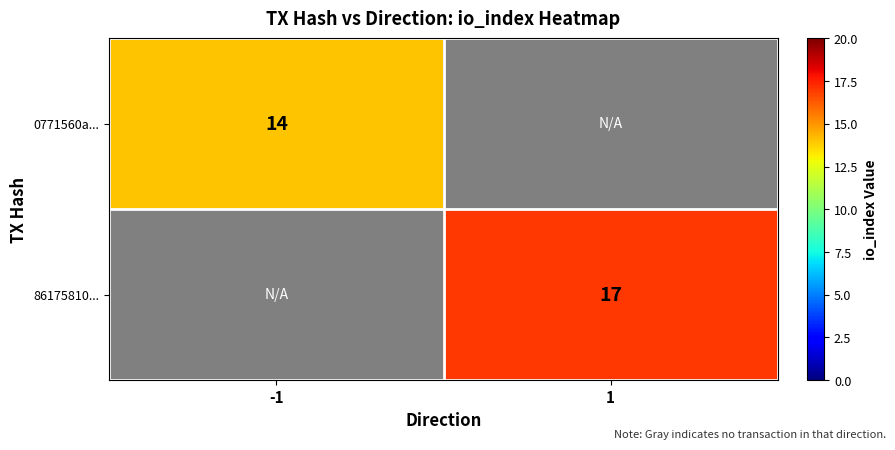

Count the number of categories in the chart.

2